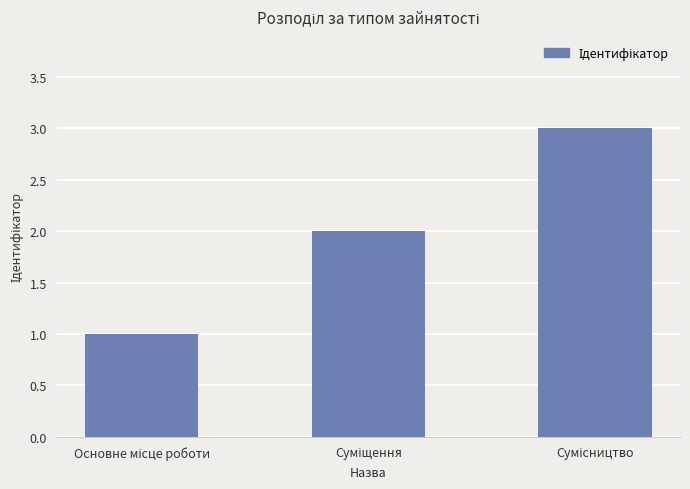

Count the number of data series in this chart.

1